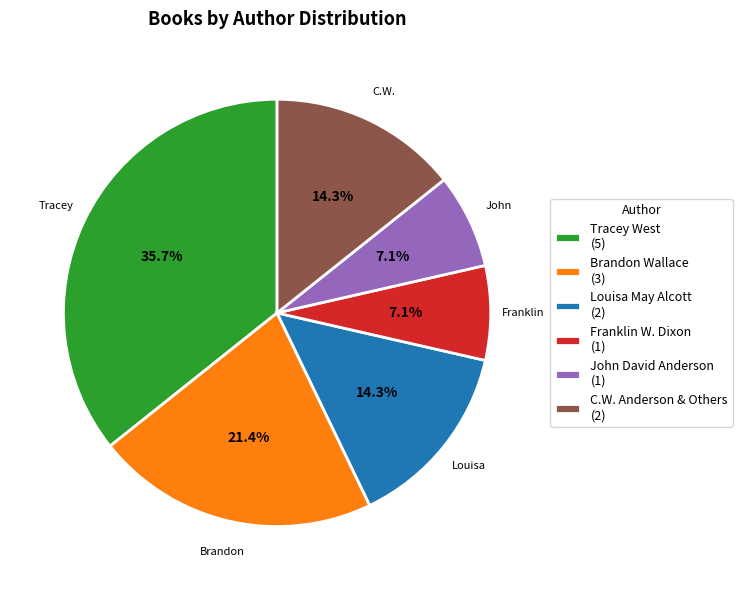

Which has a higher value, C.W. Anderson & Others (2) or John David Anderson (1)?

C.W. Anderson & Others (2)